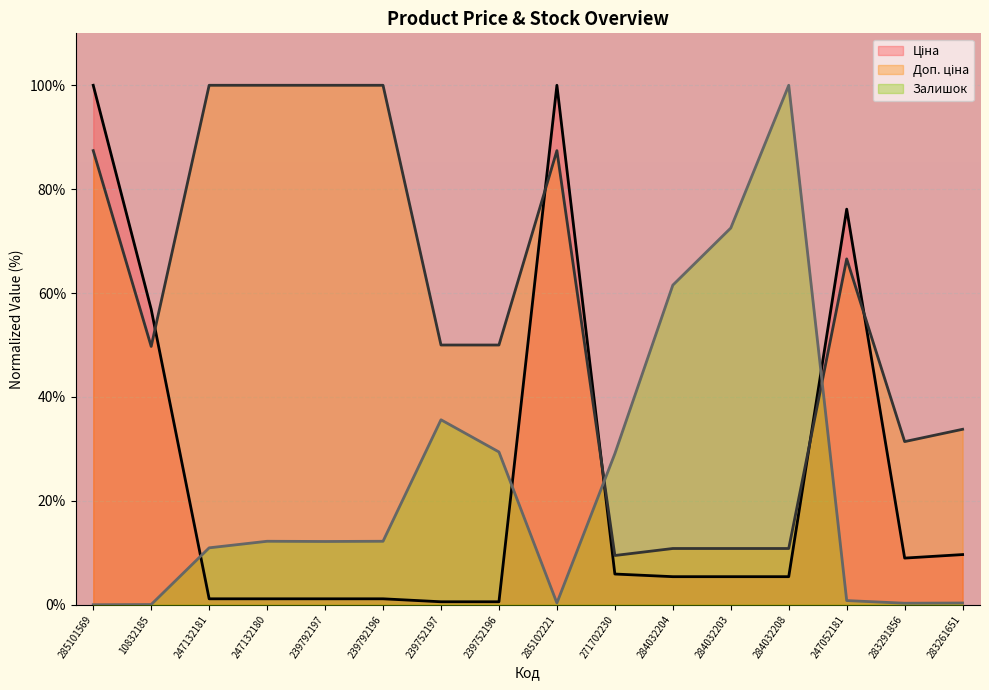

Between 284032203 and 284032208, which is larger?

284032203